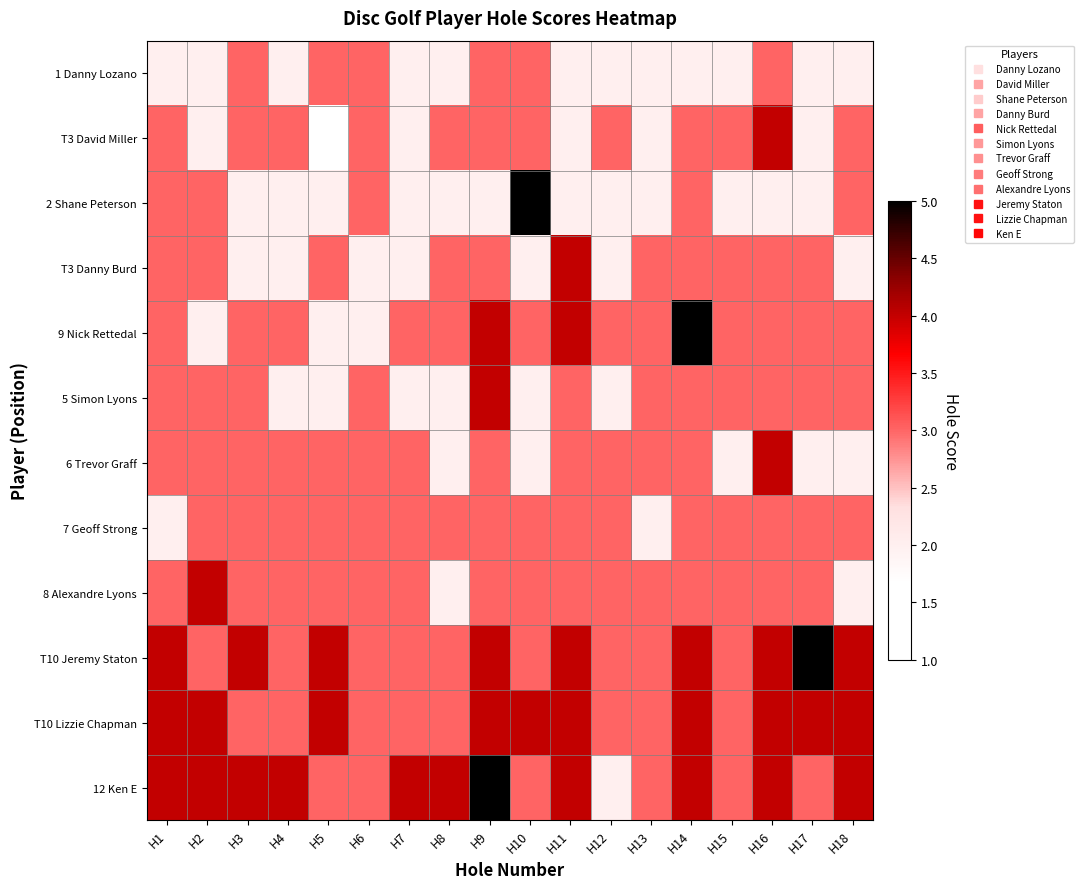

What is the minimum value shown in the chart?

1